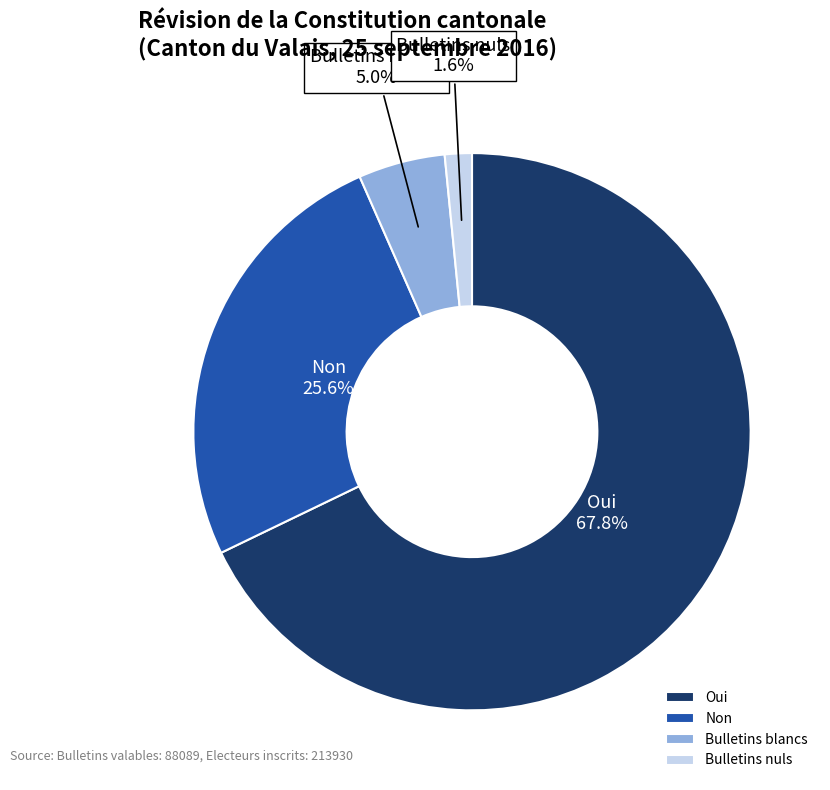

To the nearest percent, what percentage of the pie is Bulletins nuls?

2%